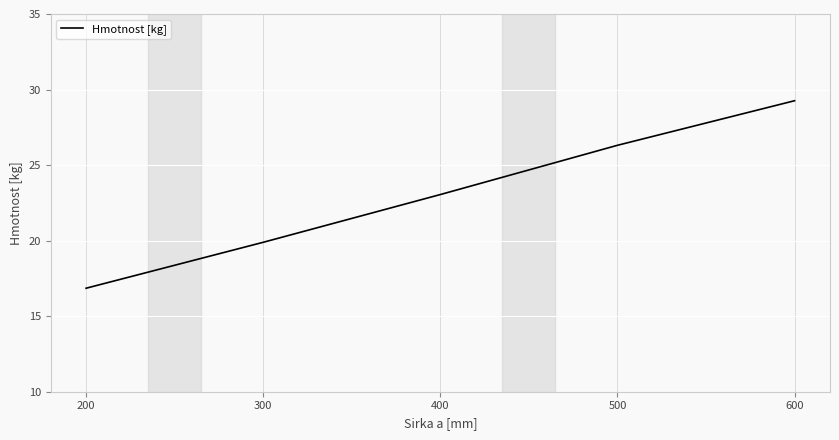

Rank the categories by value from highest to lowest.

600, 500, 400, 300, 200